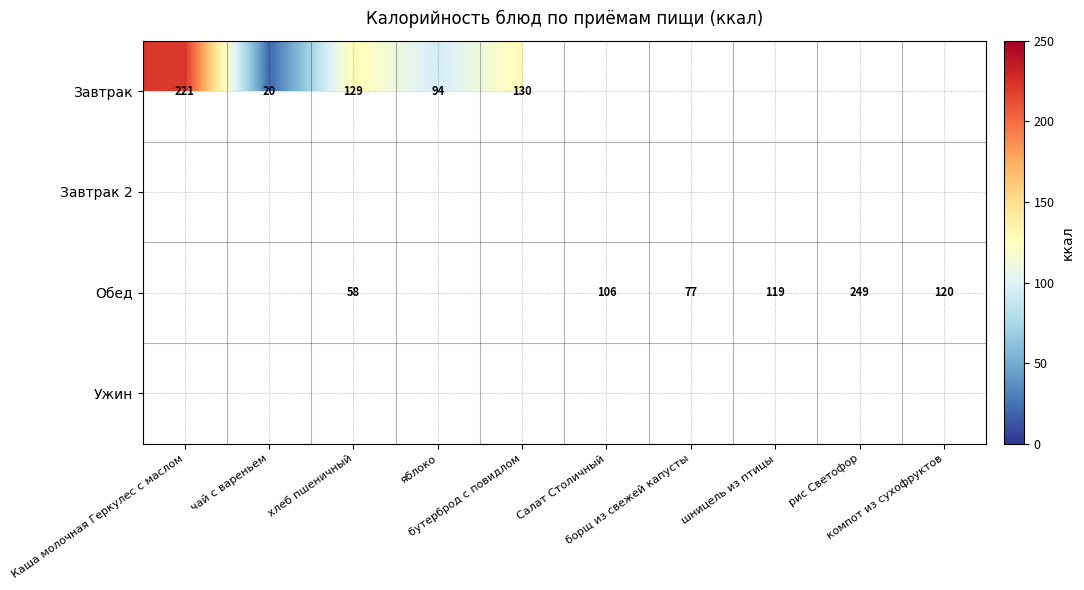

Between хлеб пшеничный and борщ из свежей капусты, which is larger?

хлеб пшеничный